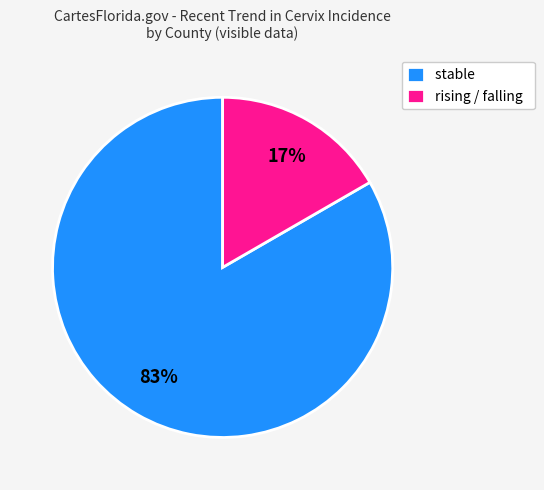

To the nearest percent, what portion does rising / falling represent?

17%